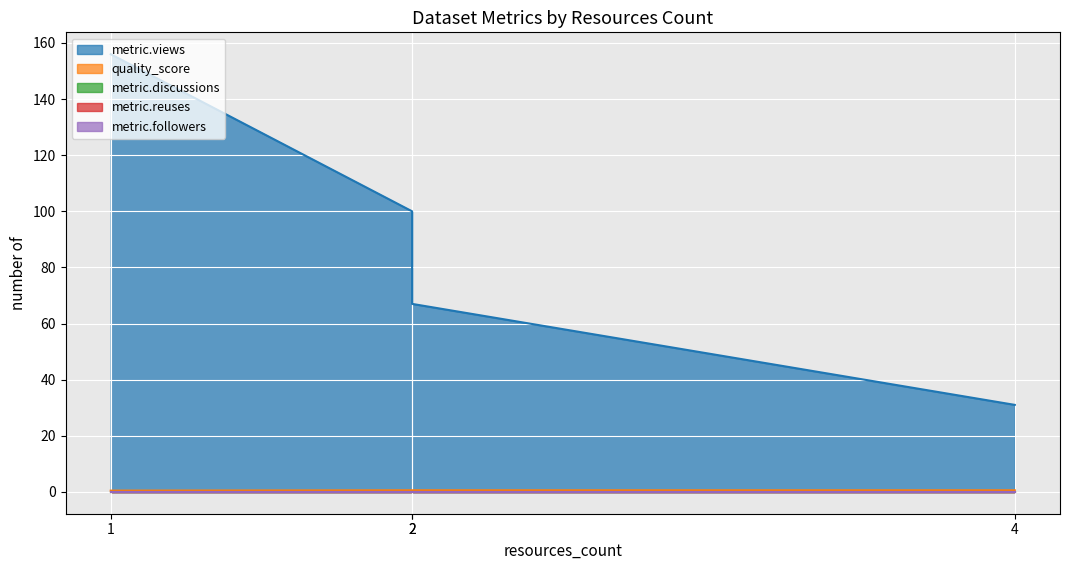

What is the minimum value for quality_score?

0.4